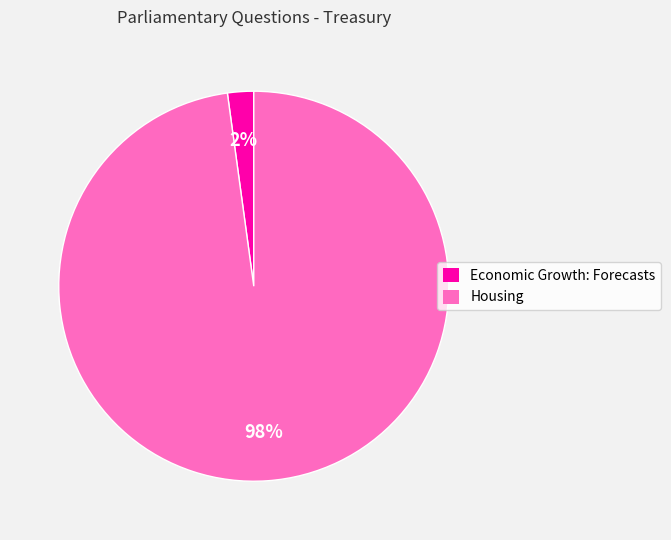

Is there any slice that represents more than half of the pie?

Yes